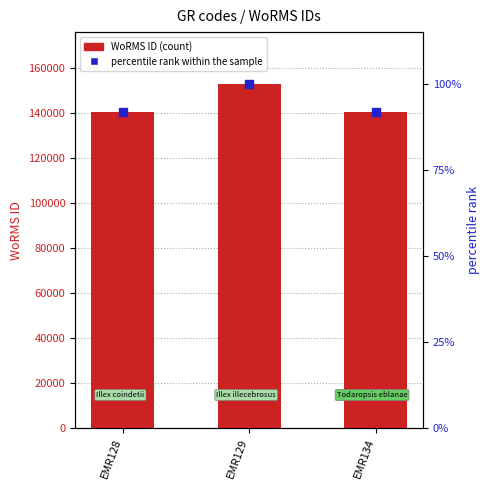

What are all the series names shown in the legend?

WoRMS ID, percentile rank within the sample